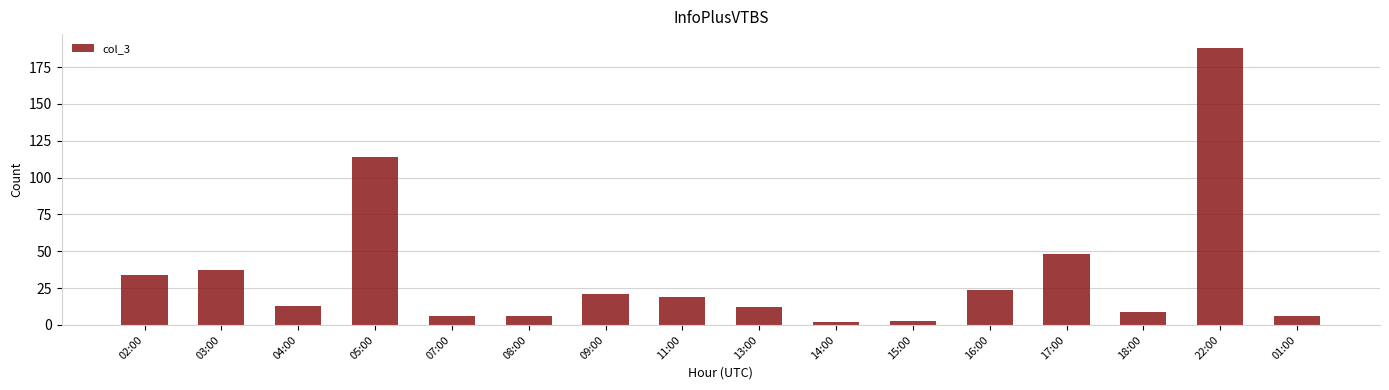

Which has a higher value, 18:00 or 17:00?

17:00